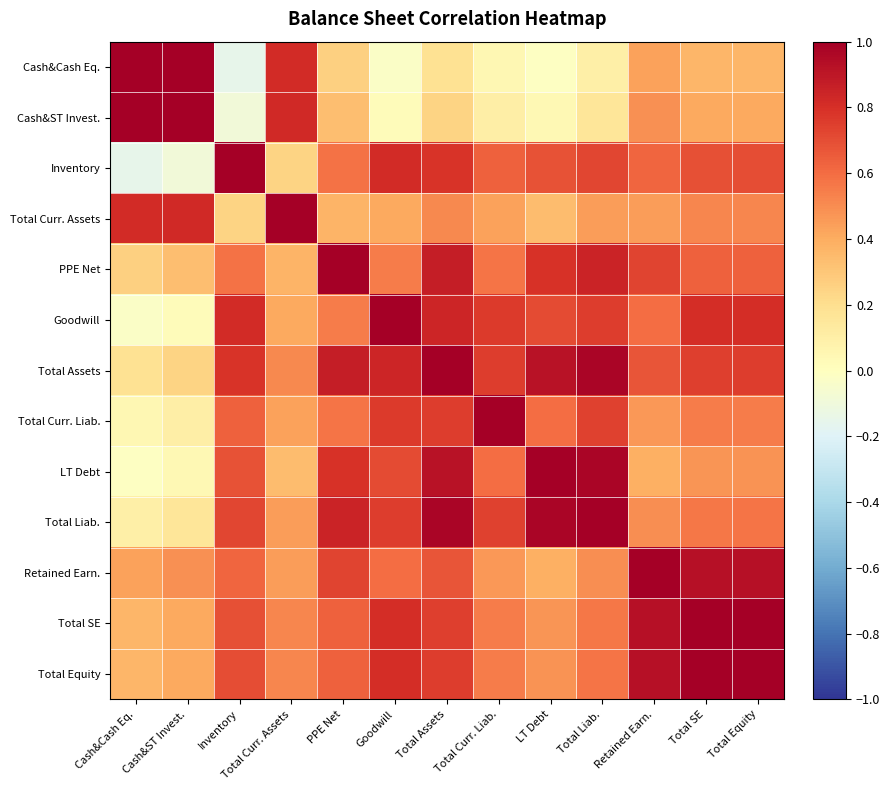

Reading left to right, what are all the values shown in this chart?

Cash&Cash Eq.: Cash&Cash Eq.=1.0	Cash&ST Invest.=1.0	Inventory=-0.2	Total Curr. Assets=0.8	PPE Net=0.3	Goodwill=-0.0	Total Assets=0.2	Total Curr. Liab.=0.1	LT Debt=-0.0	Total Liab.=0.1	Retained Earn.=0.4	Total SE=0.4	Total Equity=0.4
Cash&ST Invest.: Cash&Cash Eq.=1.0	Cash&ST Invest.=1.0	Inventory=-0.1	Total Curr. Assets=0.8	PPE Net=0.3	Goodwill=0.0	Total Assets=0.2	Total Curr. Liab.=0.1	LT Debt=0.0	Total Liab.=0.2	Retained Earn.=0.5	Total SE=0.4	Total Equity=0.4
Inventory: Cash&Cash Eq.=-0.2	Cash&ST Invest.=-0.1	Inventory=1.0	Total Curr. Assets=0.2	PPE Net=0.6	Goodwill=0.8	Total Assets=0.8	Total Curr. Liab.=0.6	LT Debt=0.7	Total Liab.=0.7	Retained Earn.=0.6	Total SE=0.7	Total Equity=0.7
Total Curr. Assets: Cash&Cash Eq.=0.8	Cash&ST Invest.=0.8	Inventory=0.2	Total Curr. Assets=1.0	PPE Net=0.4	Goodwill=0.4	Total Assets=0.5	Total Curr. Liab.=0.4	LT Debt=0.3	Total Liab.=0.4	Retained Earn.=0.5	Total SE=0.5	Total Equity=0.5
PPE Net: Cash&Cash Eq.=0.3	Cash&ST Invest.=0.3	Inventory=0.6	Total Curr. Assets=0.4	PPE Net=1.0	Goodwill=0.6	Total Assets=0.9	Total Curr. Liab.=0.6	LT Debt=0.8	Total Liab.=0.8	Retained Earn.=0.7	Total SE=0.6	Total Equity=0.6
Goodwill: Cash&Cash Eq.=-0.0	Cash&ST Invest.=0.0	Inventory=0.8	Total Curr. Assets=0.4	PPE Net=0.6	Goodwill=1.0	Total Assets=0.8	Total Curr. Liab.=0.8	LT Debt=0.7	Total Liab.=0.8	Retained Earn.=0.6	Total SE=0.8	Total Equity=0.8
Total Assets: Cash&Cash Eq.=0.2	Cash&ST Invest.=0.2	Inventory=0.8	Total Curr. Assets=0.5	PPE Net=0.9	Goodwill=0.8	Total Assets=1.0	Total Curr. Liab.=0.8	LT Debt=0.9	Total Liab.=1.0	Retained Earn.=0.7	Total SE=0.7	Total Equity=0.8
Total Curr. Liab.: Cash&Cash Eq.=0.1	Cash&ST Invest.=0.1	Inventory=0.6	Total Curr. Assets=0.4	PPE Net=0.6	Goodwill=0.8	Total Assets=0.8	Total Curr. Liab.=1.0	LT Debt=0.6	Total Liab.=0.7	Retained Earn.=0.5	Total SE=0.6	Total Equity=0.6
LT Debt: Cash&Cash Eq.=-0.0	Cash&ST Invest.=0.0	Inventory=0.7	Total Curr. Assets=0.3	PPE Net=0.8	Goodwill=0.7	Total Assets=0.9	Total Curr. Liab.=0.6	LT Debt=1.0	Total Liab.=1.0	Retained Earn.=0.4	Total SE=0.5	Total Equity=0.5
Total Liab.: Cash&Cash Eq.=0.1	Cash&ST Invest.=0.2	Inventory=0.7	Total Curr. Assets=0.4	PPE Net=0.8	Goodwill=0.8	Total Assets=1.0	Total Curr. Liab.=0.7	LT Debt=1.0	Total Liab.=1.0	Retained Earn.=0.5	Total SE=0.6	Total Equity=0.6
Retained Earn.: Cash&Cash Eq.=0.4	Cash&ST Invest.=0.5	Inventory=0.6	Total Curr. Assets=0.5	PPE Net=0.7	Goodwill=0.6	Total Assets=0.7	Total Curr. Liab.=0.5	LT Debt=0.4	Total Liab.=0.5	Retained Earn.=1.0	Total SE=0.9	Total Equity=0.9
Total SE: Cash&Cash Eq.=0.4	Cash&ST Invest.=0.4	Inventory=0.7	Total Curr. Assets=0.5	PPE Net=0.6	Goodwill=0.8	Total Assets=0.7	Total Curr. Liab.=0.6	LT Debt=0.5	Total Liab.=0.6	Retained Earn.=0.9	Total SE=1.0	Total Equity=1.0
Total Equity: Cash&Cash Eq.=0.4	Cash&ST Invest.=0.4	Inventory=0.7	Total Curr. Assets=0.5	PPE Net=0.6	Goodwill=0.8	Total Assets=0.8	Total Curr. Liab.=0.6	LT Debt=0.5	Total Liab.=0.6	Retained Earn.=0.9	Total SE=1.0	Total Equity=1.0